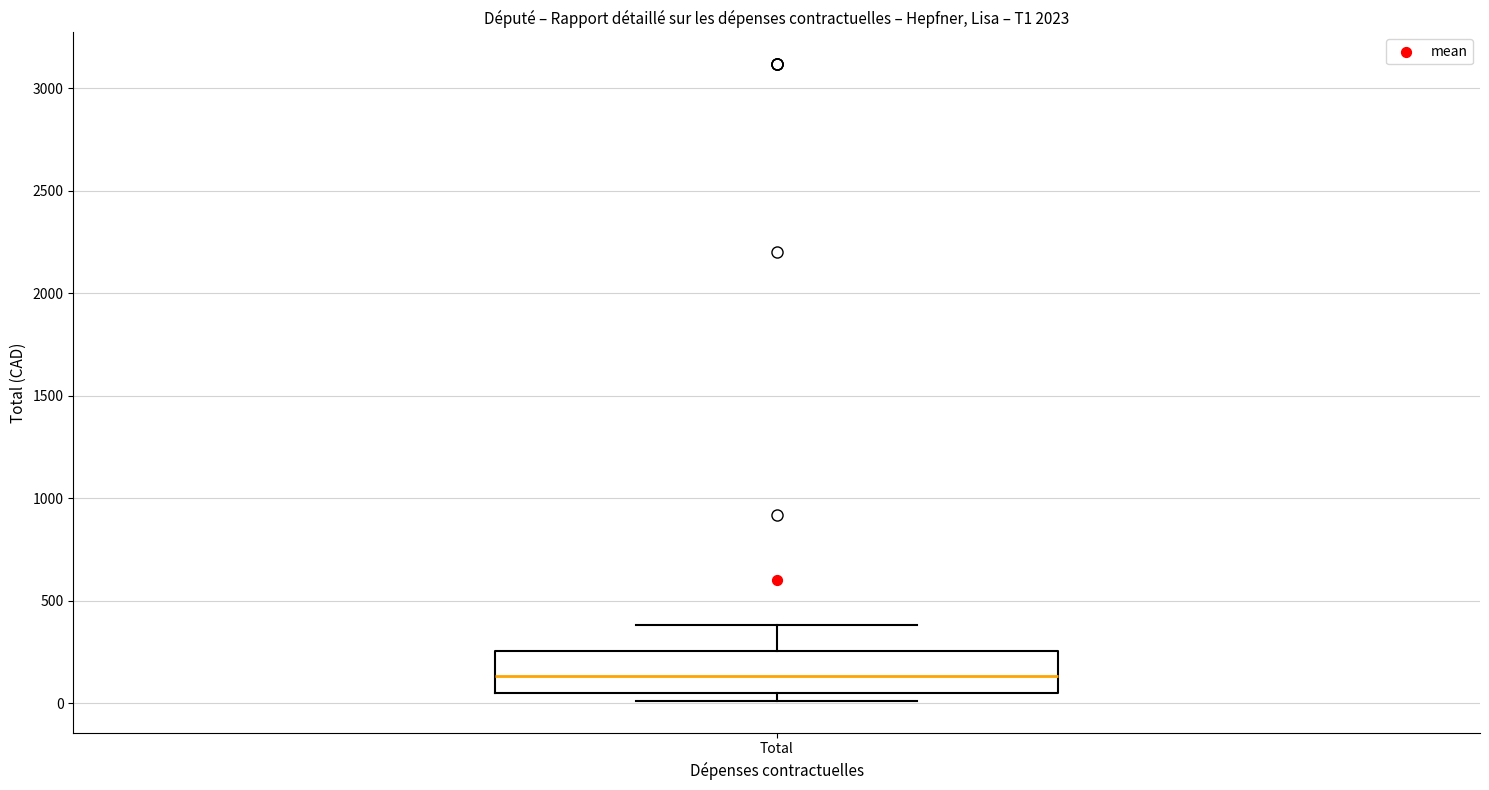

Where does the upper whisker of the box for Total end on the y-axis? The values are not printed on the chart, so give them approximately, as read against the axis.

400